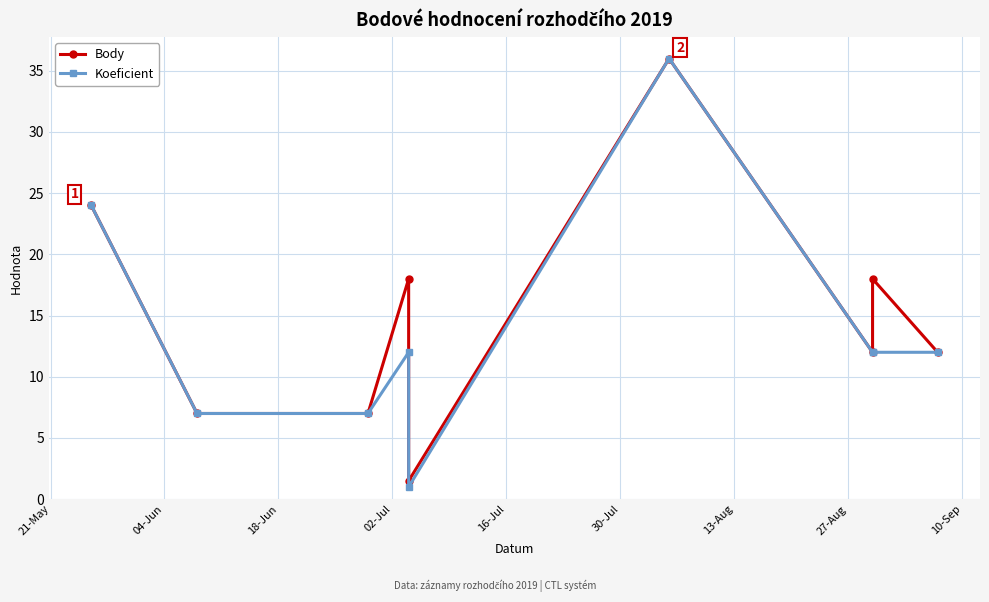

Which series has the largest total across all categories?

Body